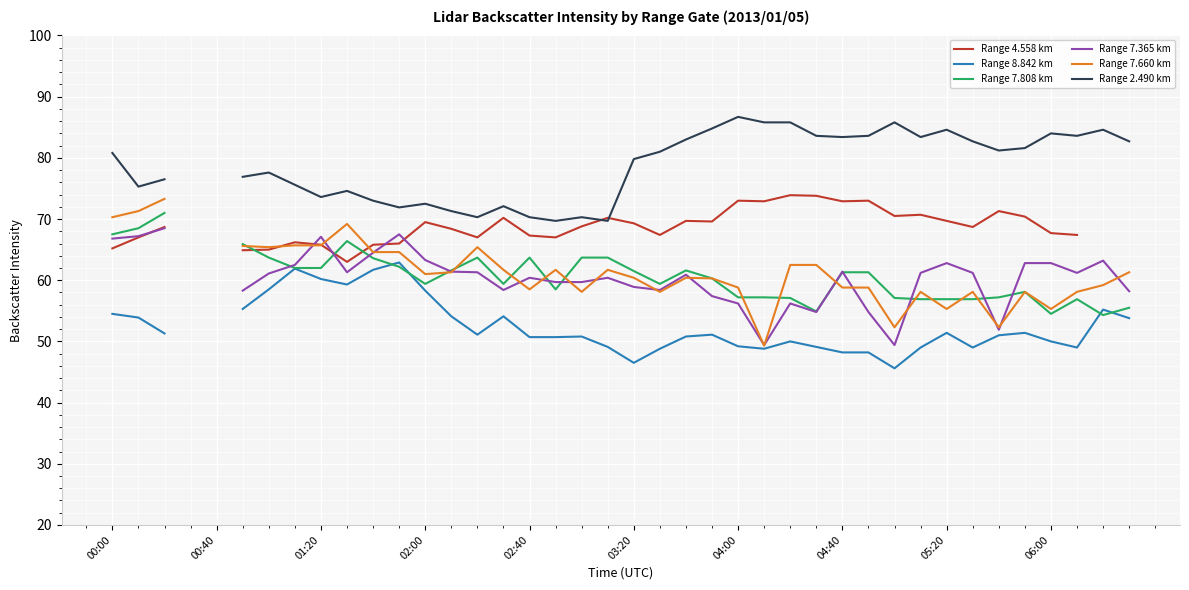

True or false: Range 7.808 km and Range 2.490 km cross at least once.

False